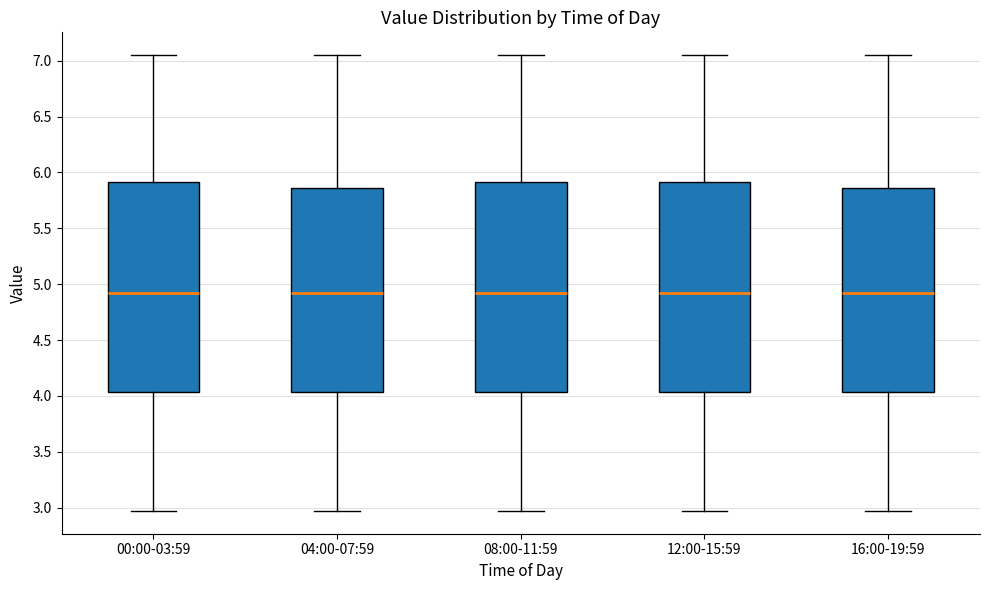

Reading left to right, transcribe this box plot: for each box, give where its median line is, the range the box spans, and where its two whiskers end, as read against the y-axis. The values are not printed on the chart, so give them approximately, as read against the axis.

00:00-03:59: median 4.95, box 4.05 to 5.90, whiskers 2.95 to 7.05
04:00-07:59: median 4.95, box 4.05 to 5.85, whiskers 2.95 to 7.05
08:00-11:59: median 4.95, box 4.05 to 5.90, whiskers 2.95 to 7.05
12:00-15:59: median 4.95, box 4.05 to 5.90, whiskers 2.95 to 7.05
16:00-19:59: median 4.95, box 4.05 to 5.85, whiskers 2.95 to 7.05